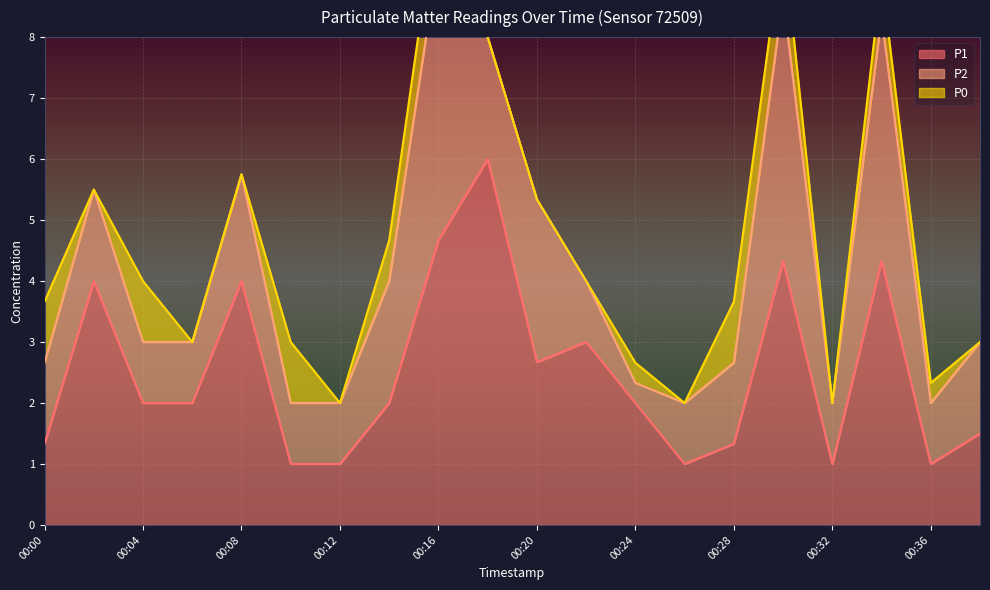

What is the highest value of the P1 series?

6.0